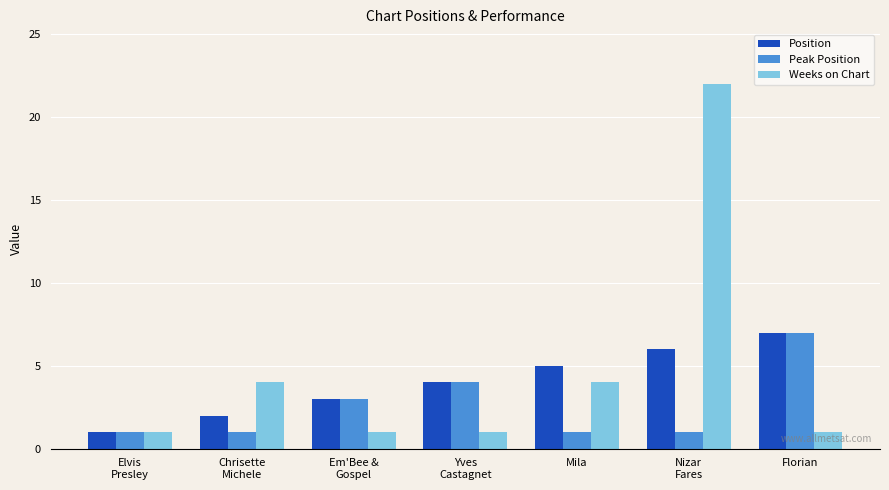

What is the value of the Peak Position bar at the 4th from the left?

4